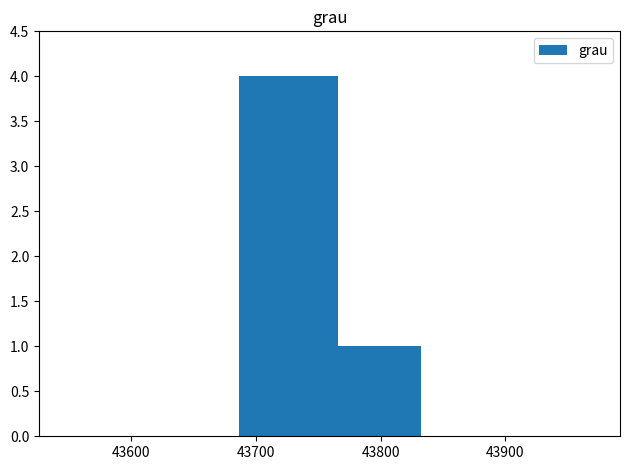

What is the maximum value shown in the chart?

4